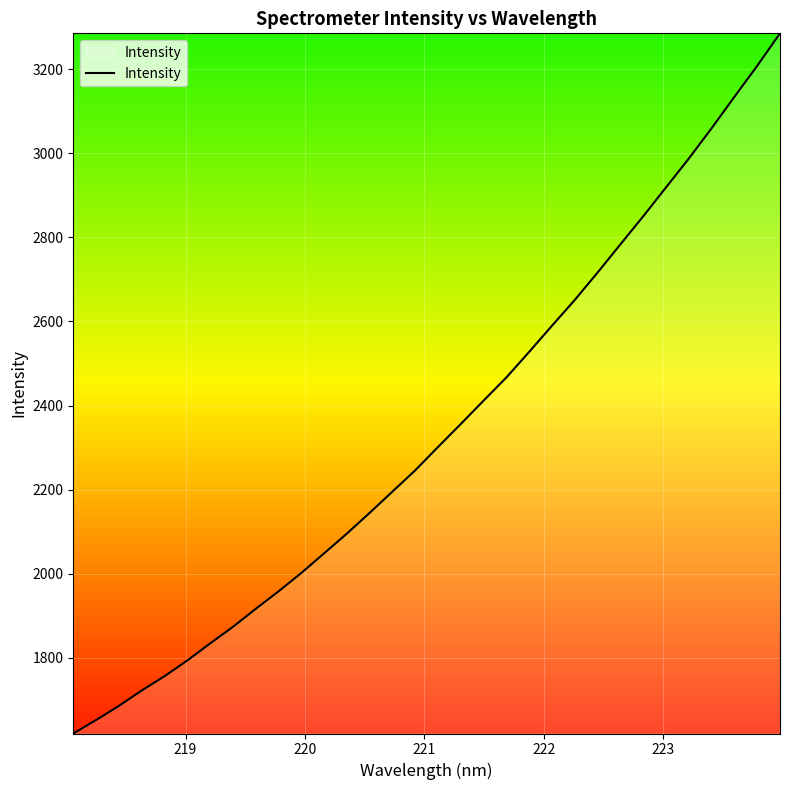

What is the minimum value shown in the chart?

1620.1